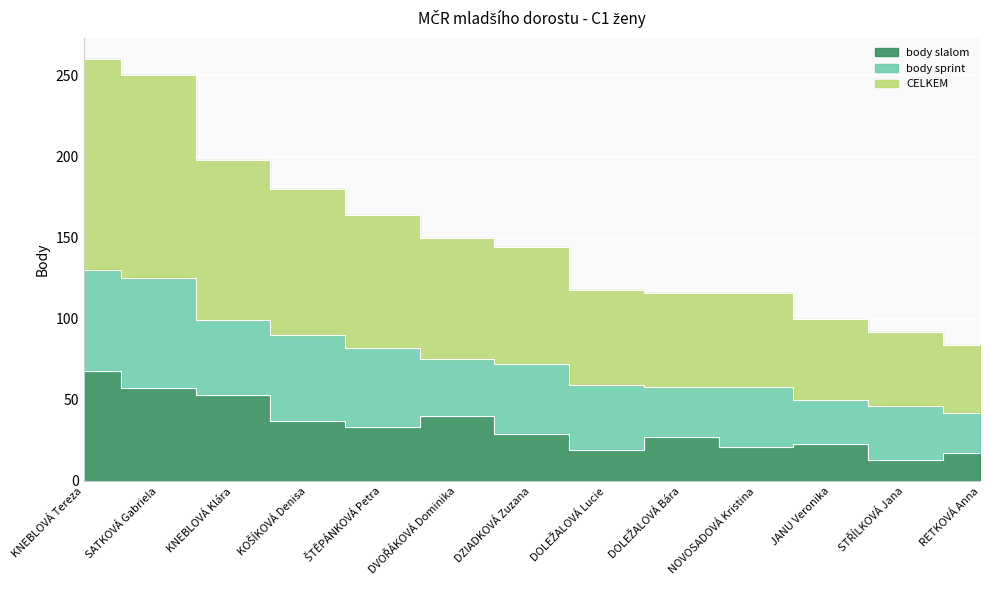

Which series has the largest range (max minus min)?

CELKEM